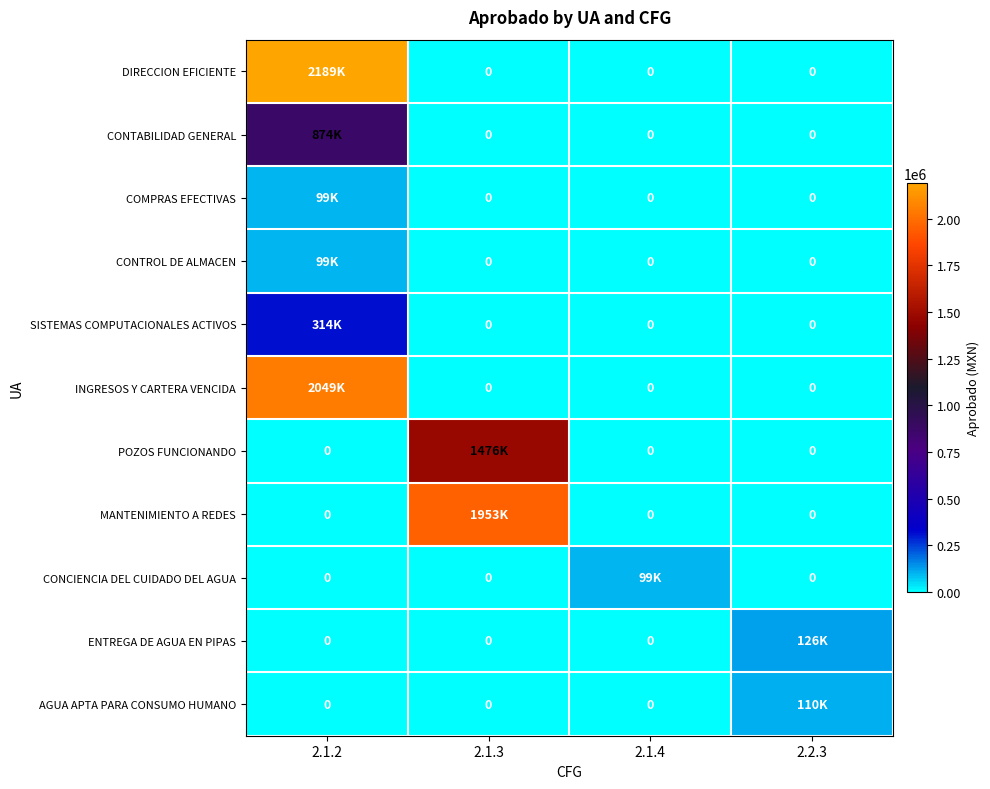

Is it true that COMPRAS EFECTIVAS equals -0.0 at 2.1.3?

False